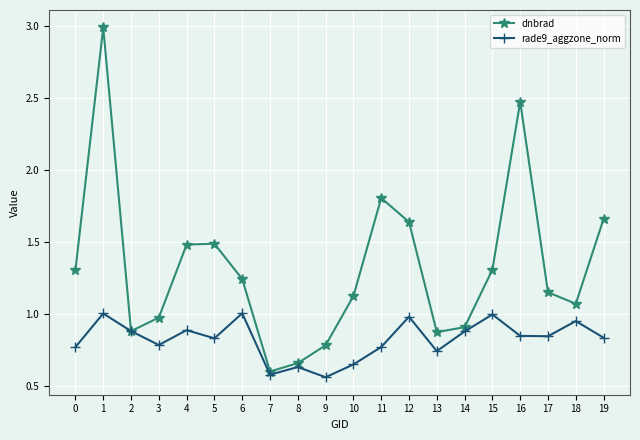

What is the difference between the second highest and second lowest values in the dnbrad series?

1.8